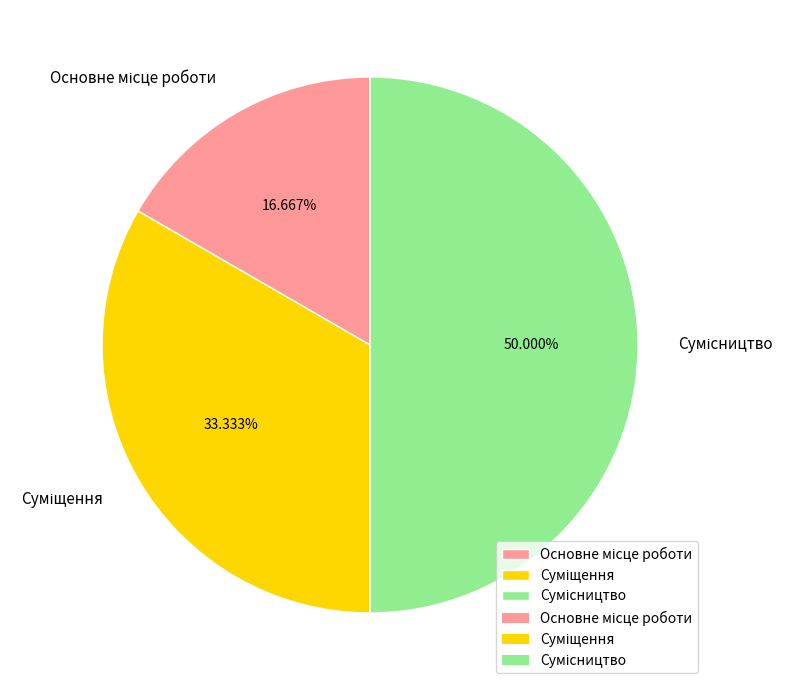

How many segments does this pie chart have?

3